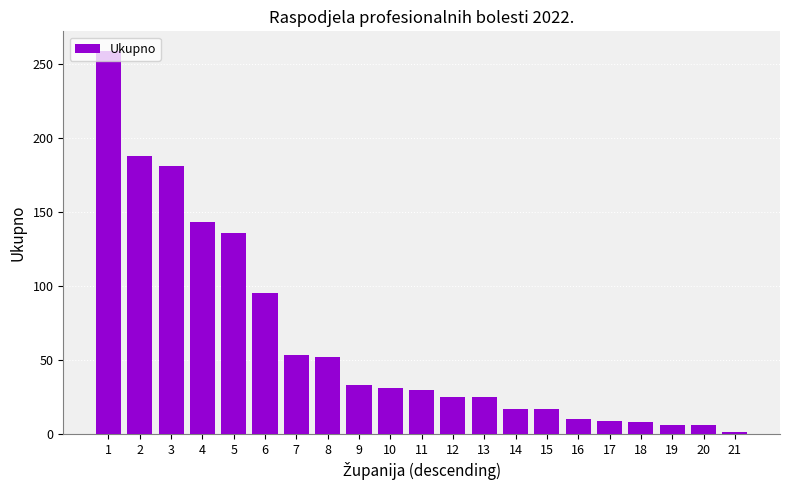

At which label does the data first exceed 30?

1